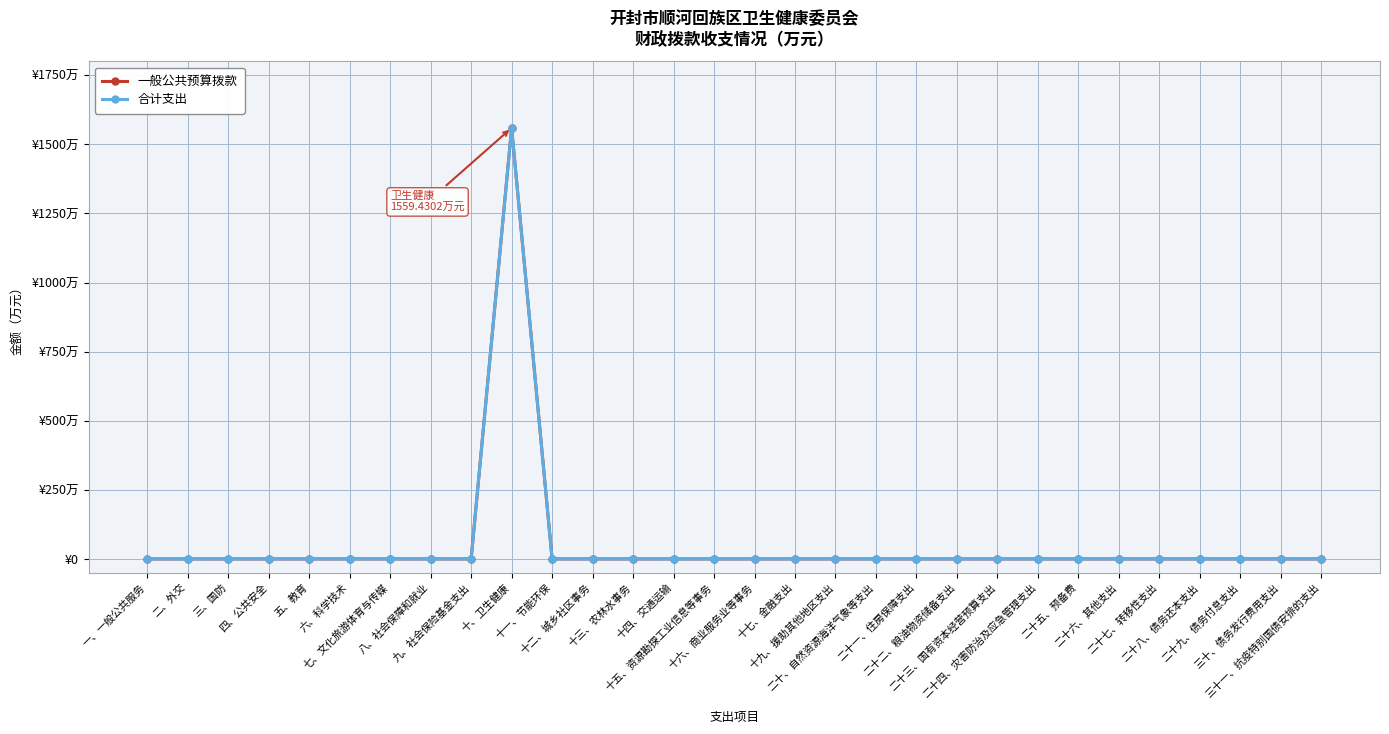

Does the chart have visible grid lines?

Yes